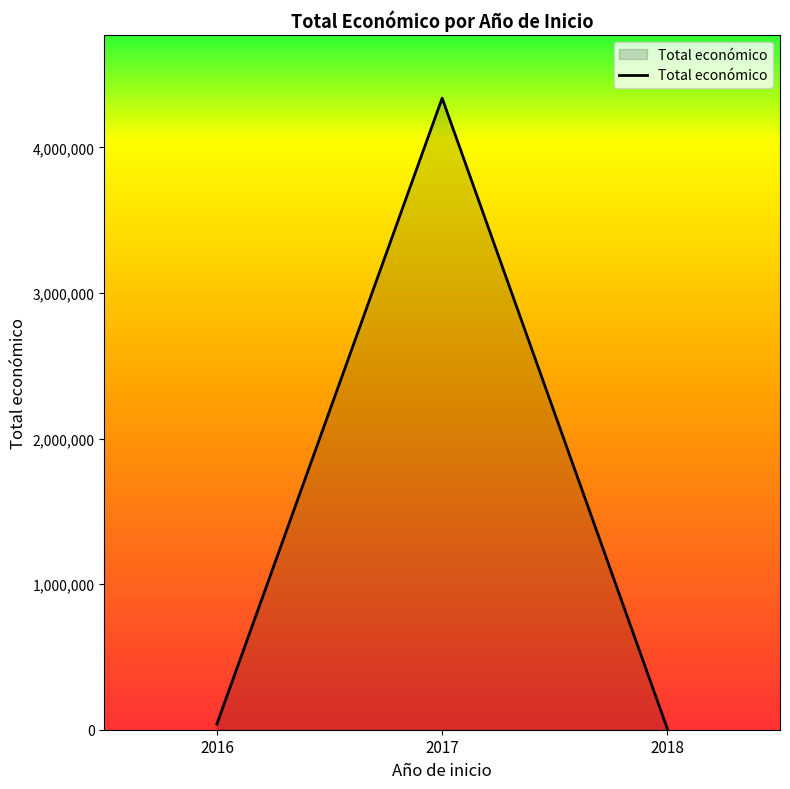

What value does the data have at 2016, to the nearest 50?

39150